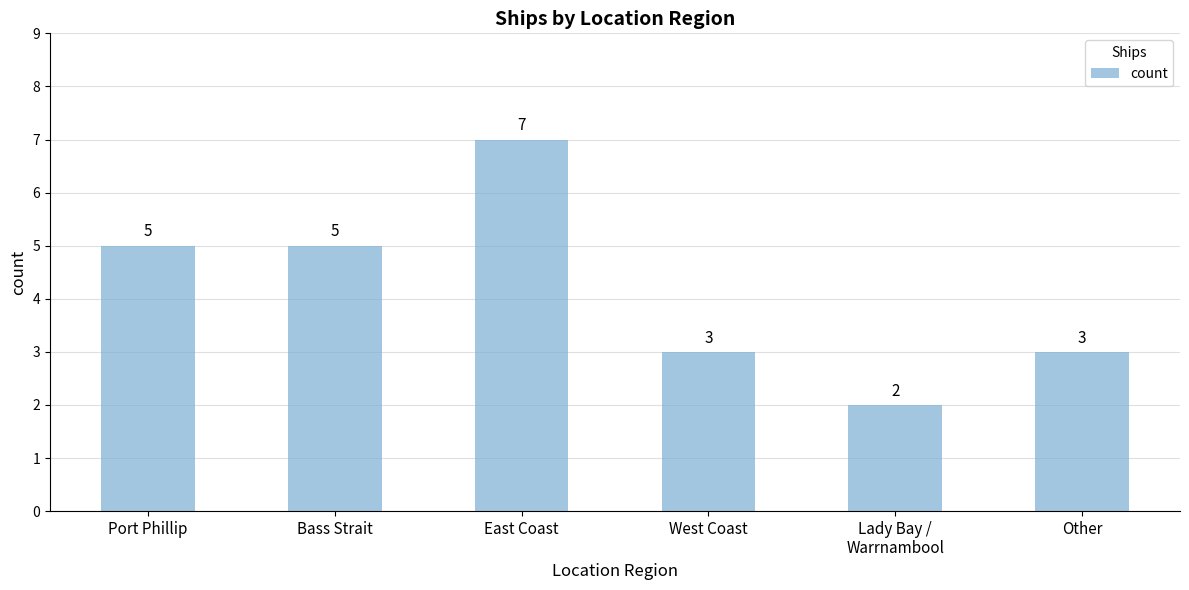

Between Bass Strait and East Coast, which is larger?

East Coast